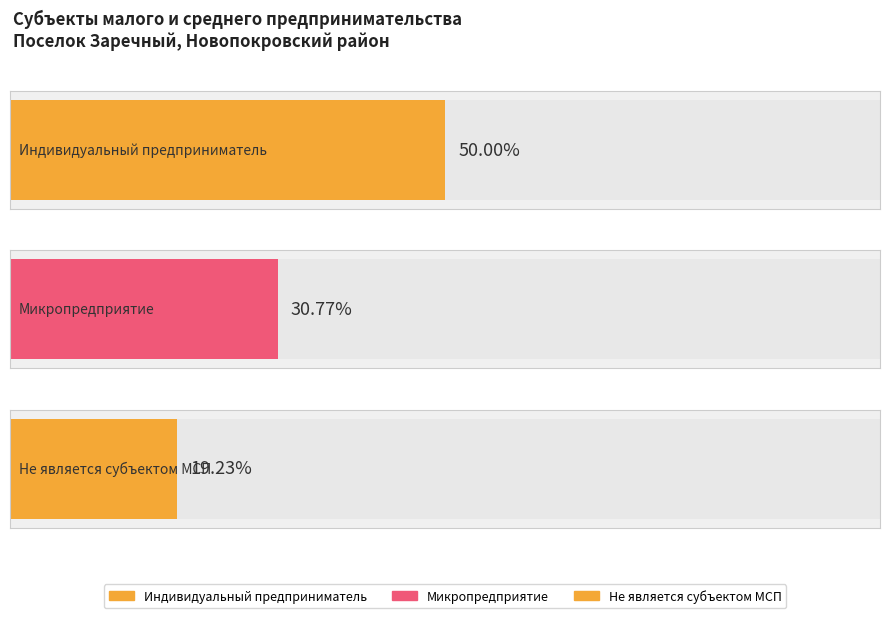

At Категория, list the series in order from smallest to largest.

Не является субъектом МСП, Микропредприятие, Индивидуальный предприниматель